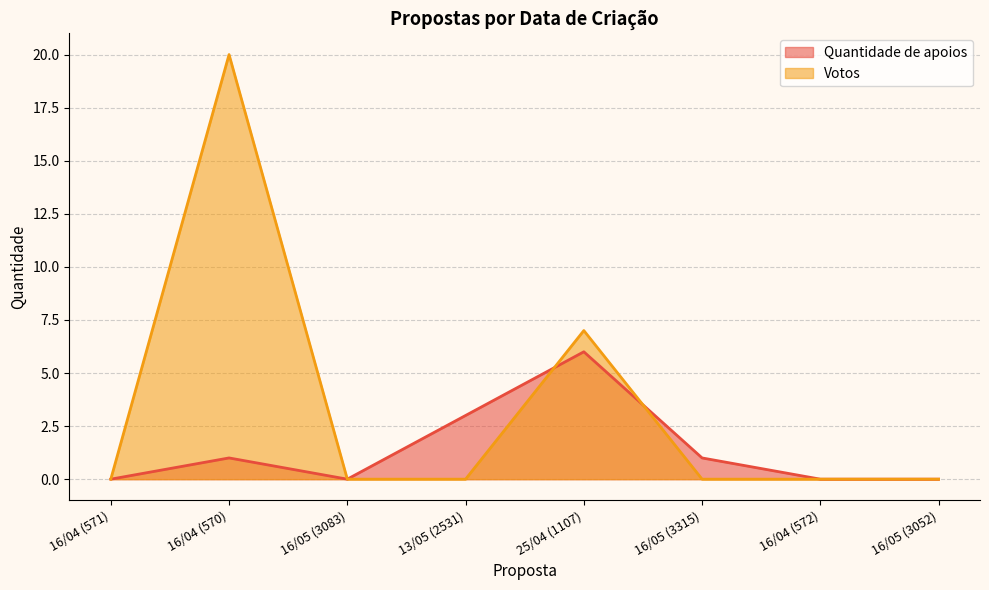

What are all the series names shown in the legend?

Quantidade de apoios, Votos